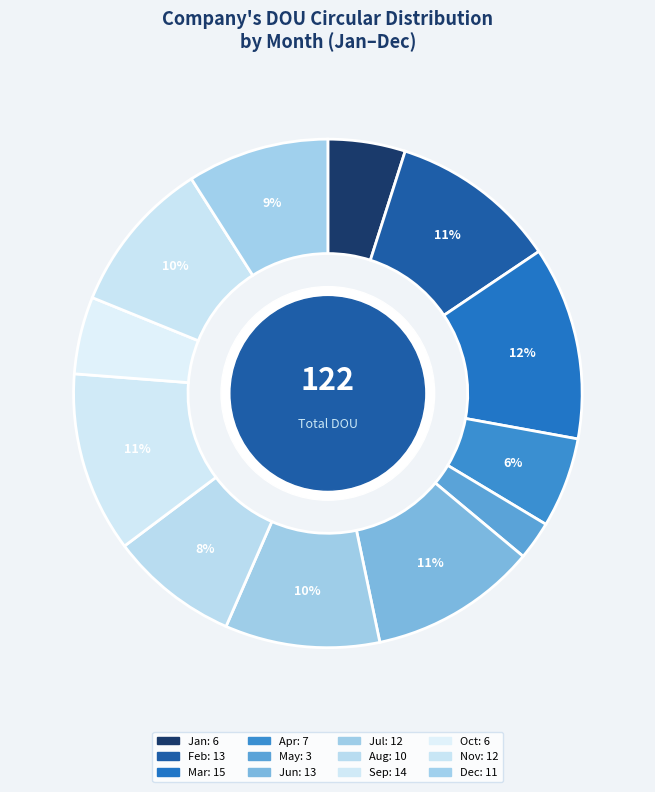

Approximately how many times larger is the value at Jul compared to Feb?

0.9